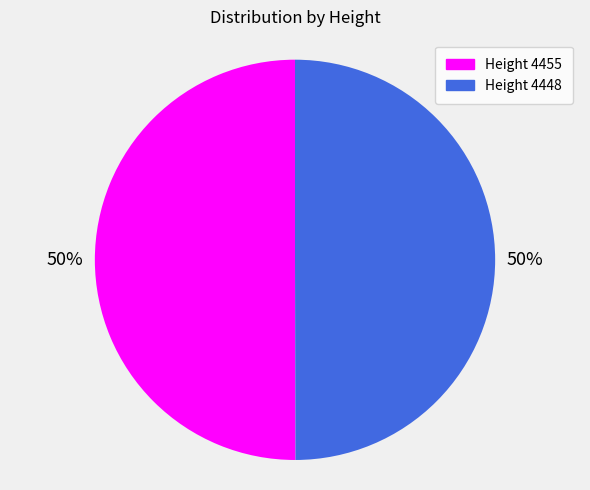

To the nearest percent, what is the average slice percentage?

50%